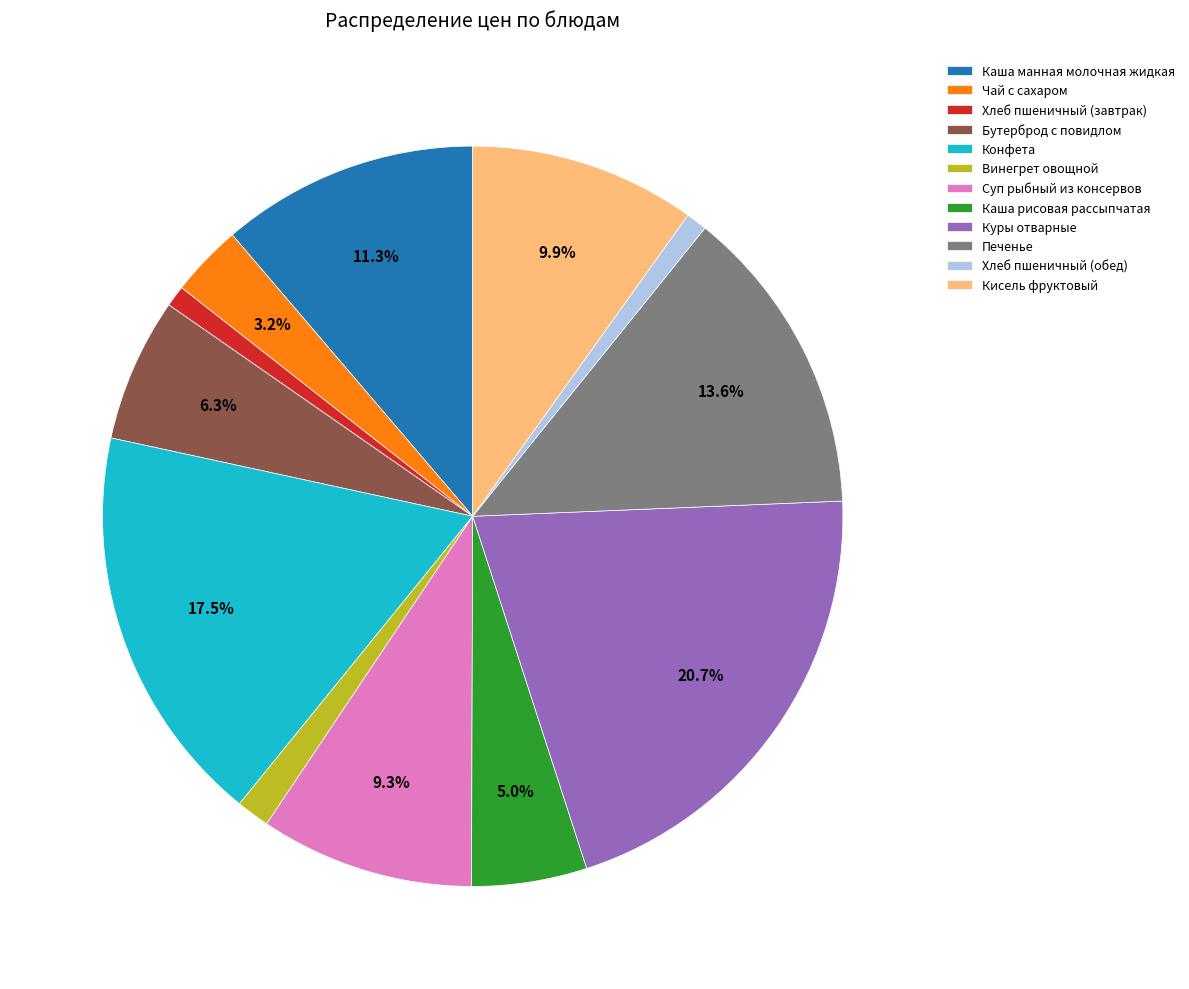

Is it true that Кисель фруктовый is 10% of the pie?

True